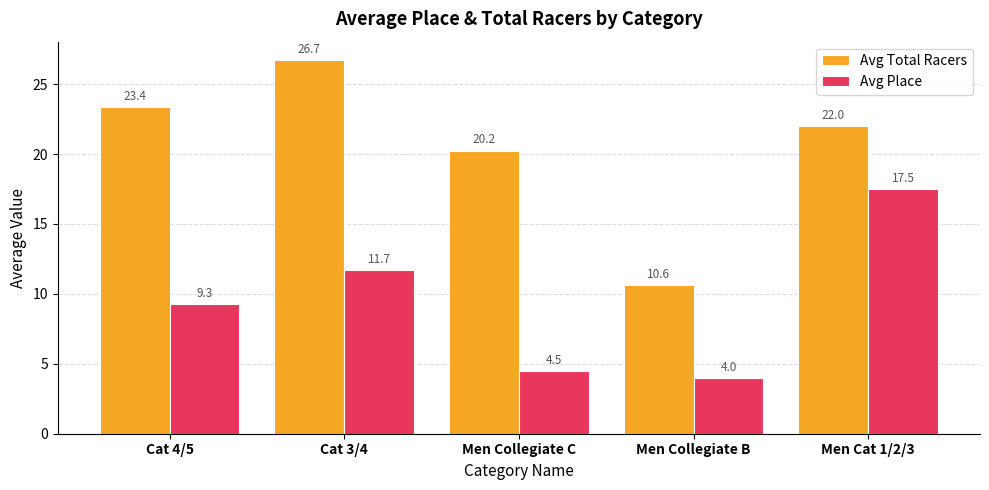

What are all the series names shown in the legend?

Avg Total Racers, Avg Place